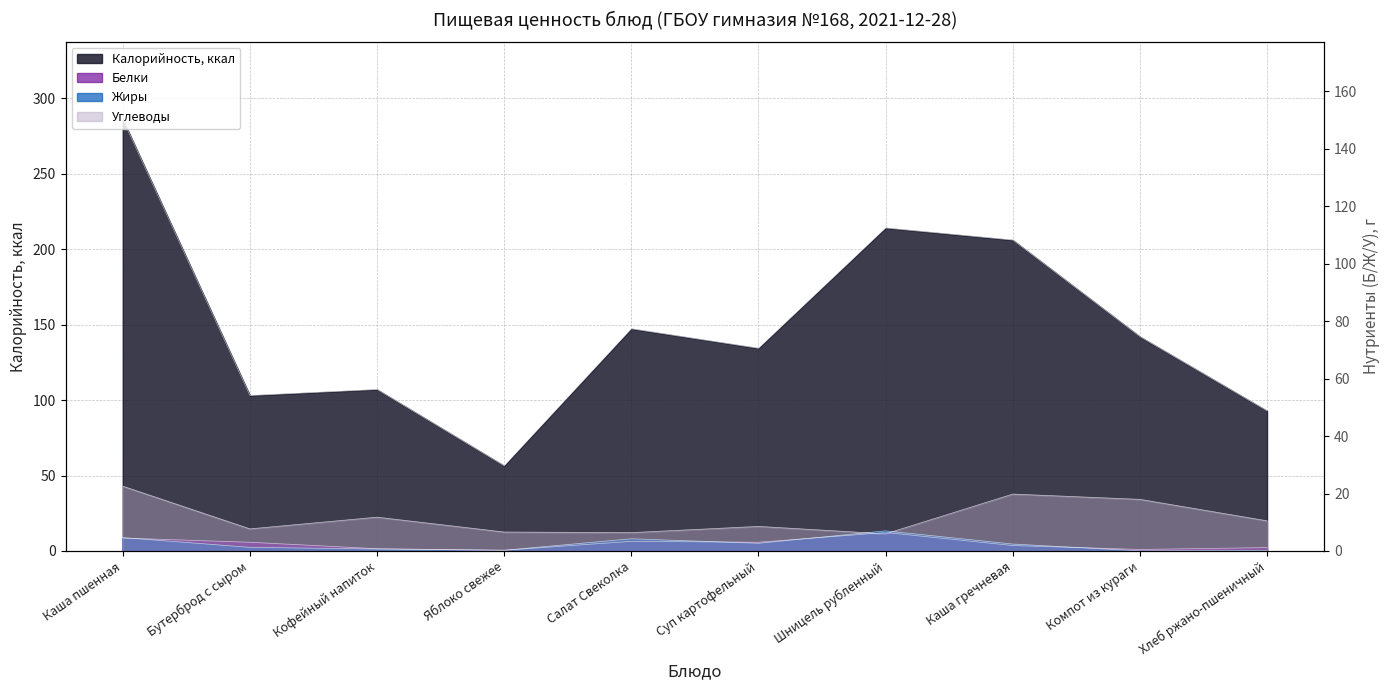

In Углеводы, how many points are lower than both neighbors (excluding endpoints)?

3